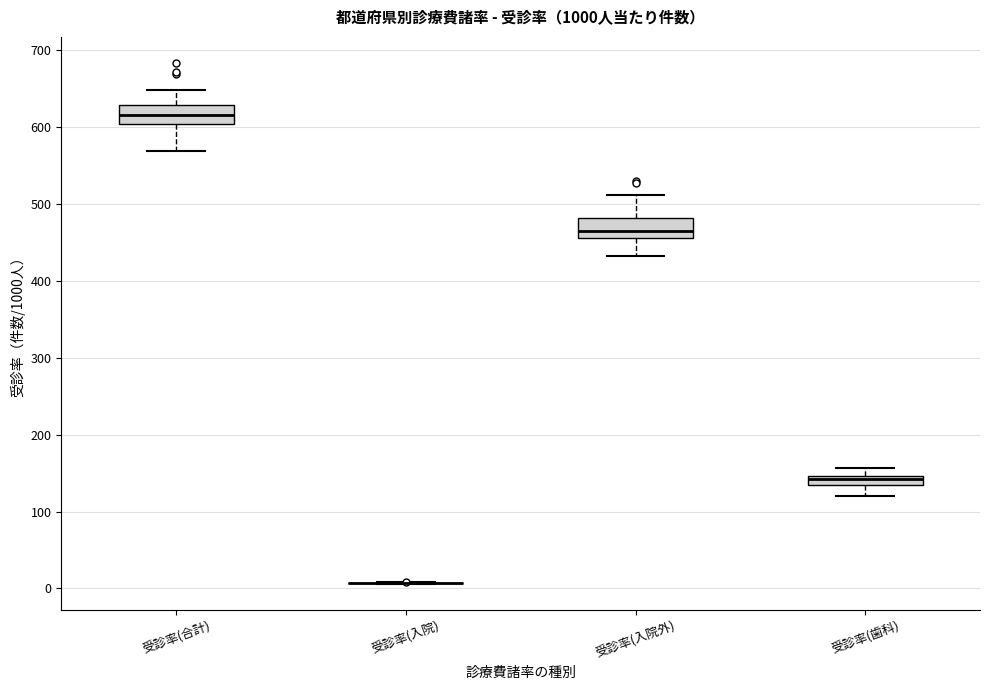

Where does the upper whisker of the box for 受診率(合計) end on the y-axis? The values are not printed on the chart, so give them approximately, as read against the axis.

650